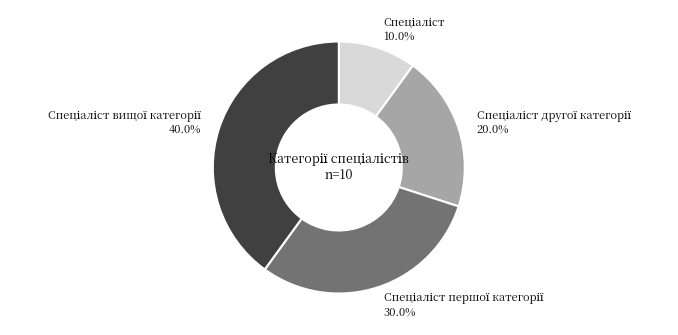

Is there a majority slice in this chart?

No